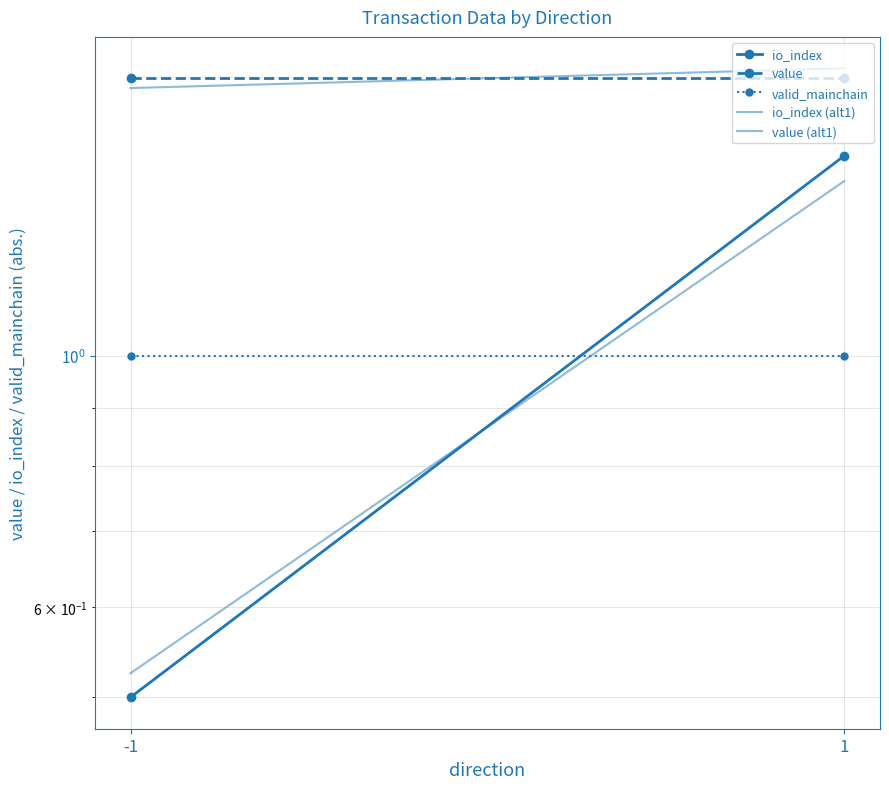

What is the difference between the highest and lowest values at 1?

0.8